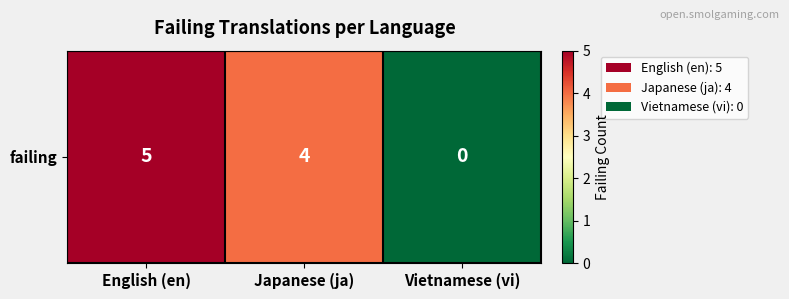

Which has a higher value, Vietnamese (vi) or English (en)?

English (en)